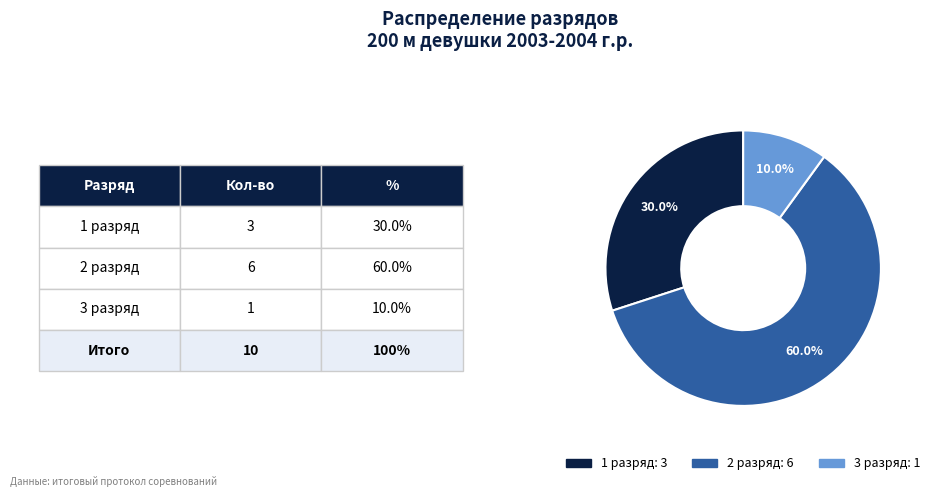

Is there any slice that represents more than half of the pie?

Yes